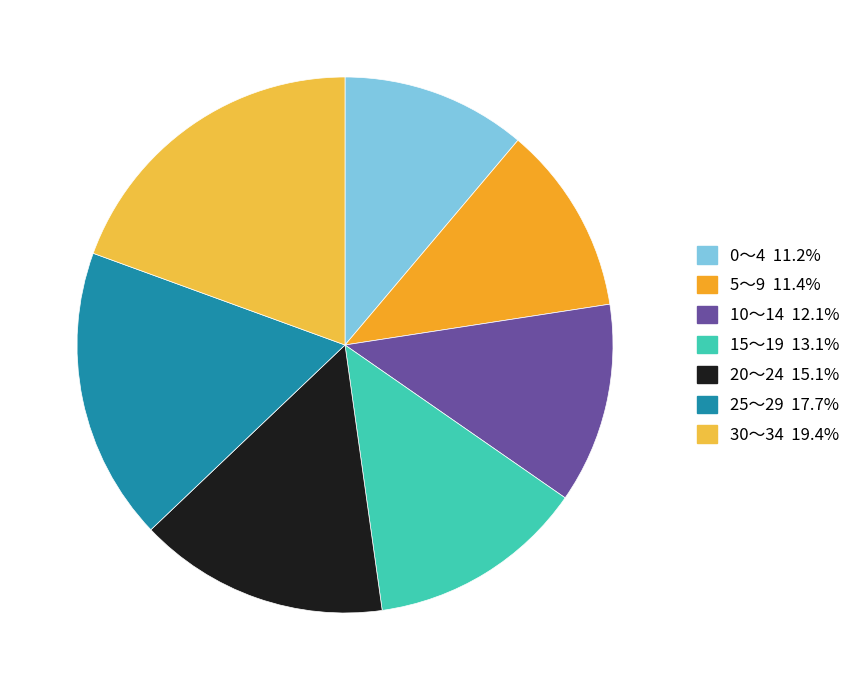

How many slices are in this pie chart?

7